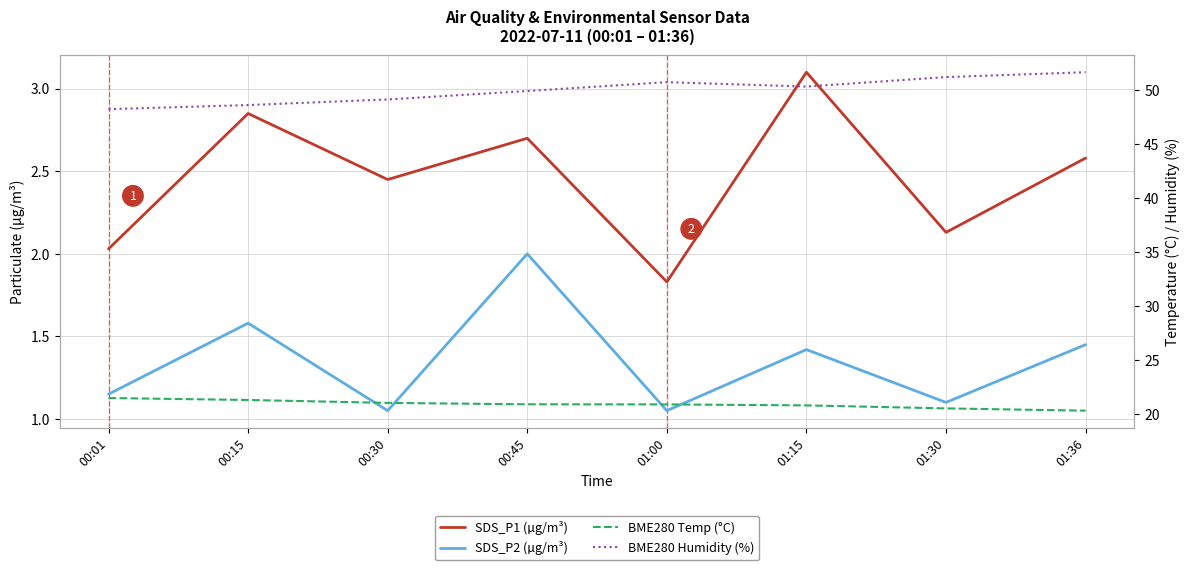

At how many categories does at least one series exceed 6?

8